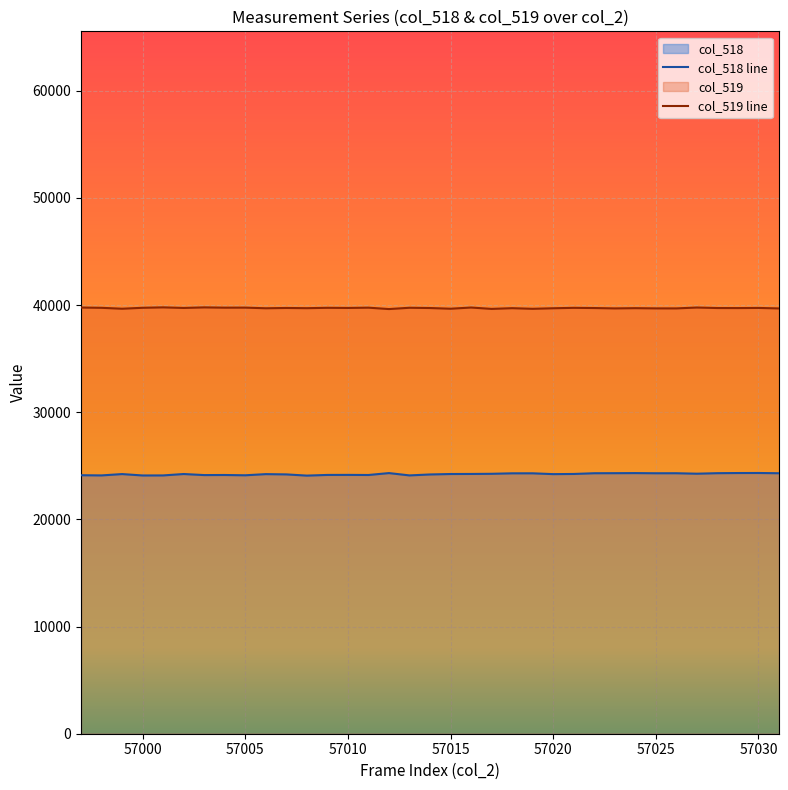

List the series in order of their peak value, highest first.

col_519 line, col_518 line